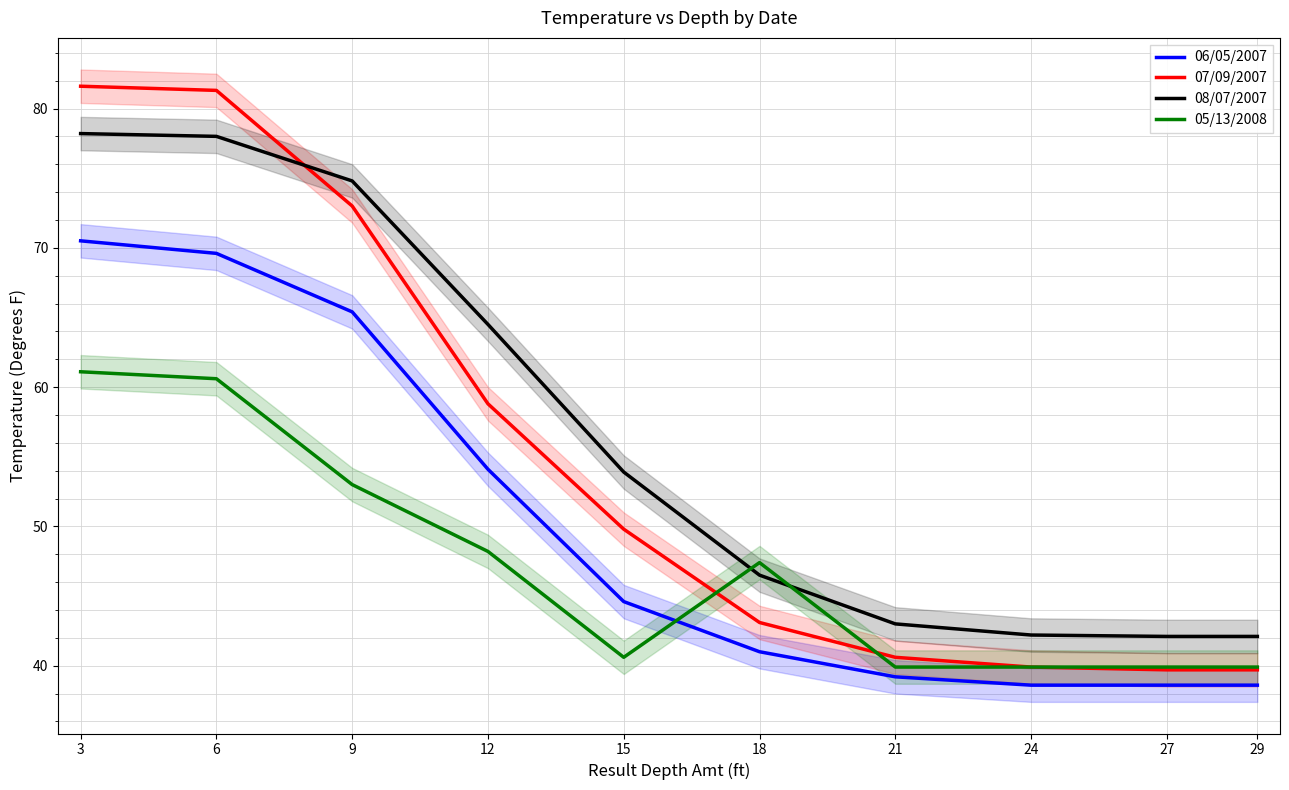

Which series changed the most between 6 and 15?

07/09/2007